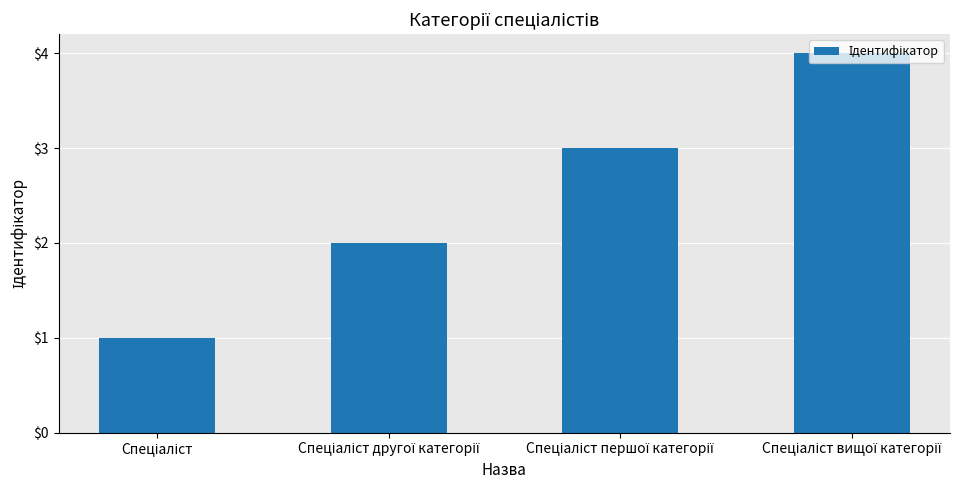

What is the greatest value displayed?

4